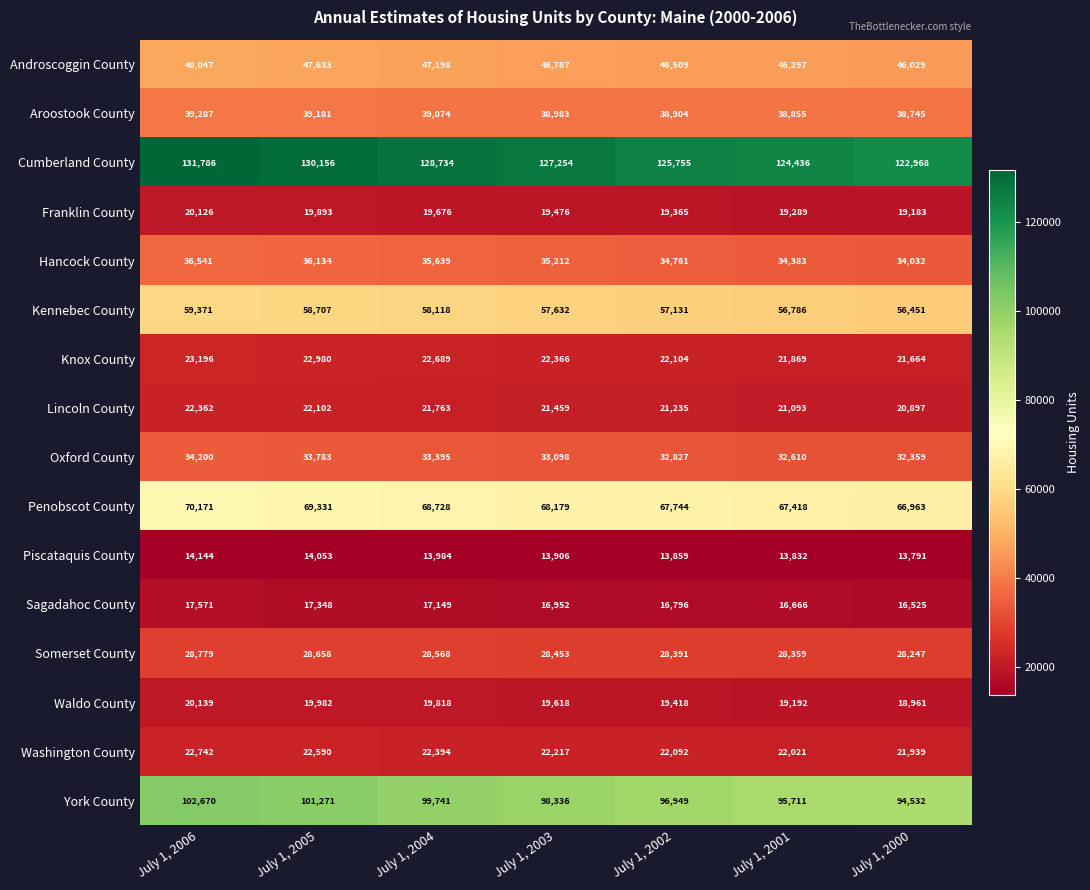

List the labels in order of Washington County value, smallest first.

July 1, 2000, July 1, 2001, July 1, 2002, July 1, 2003, July 1, 2004, July 1, 2005, July 1, 2006